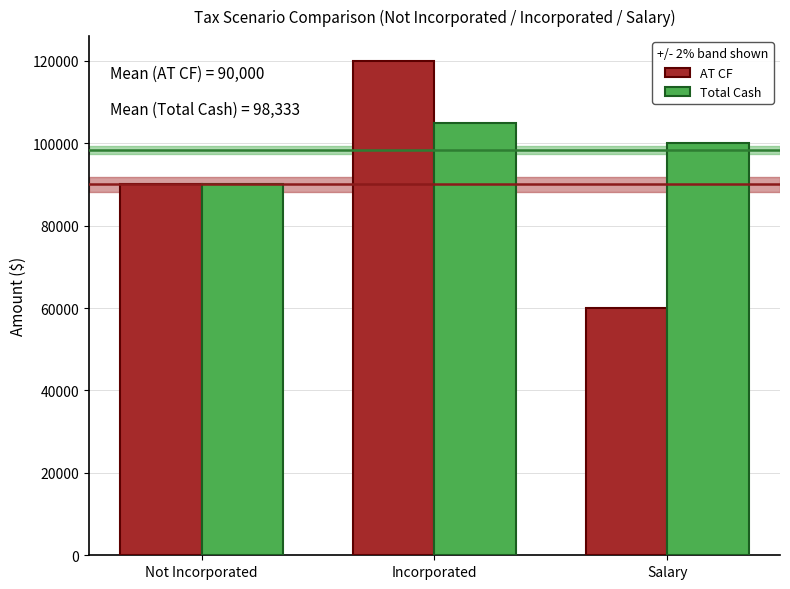

What is the minimum value for Total Cash?

90000